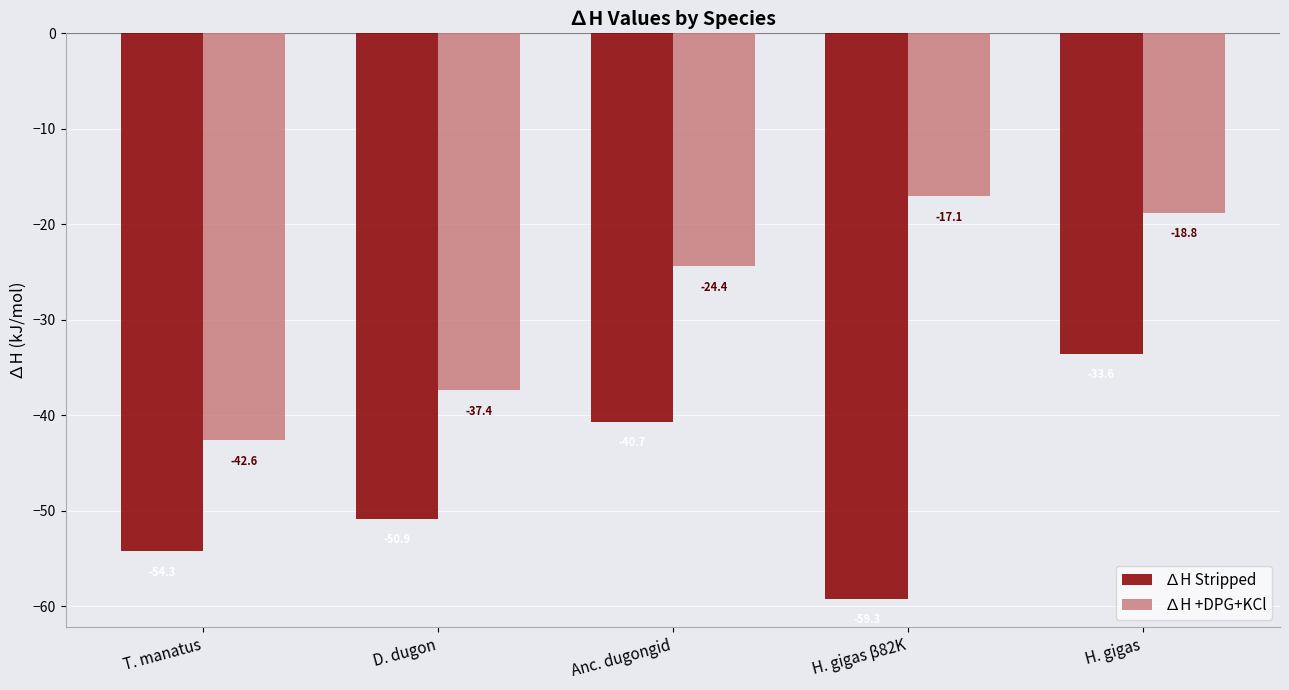

What is the minimum value for ∆H +DPG+KCl?

-42.6